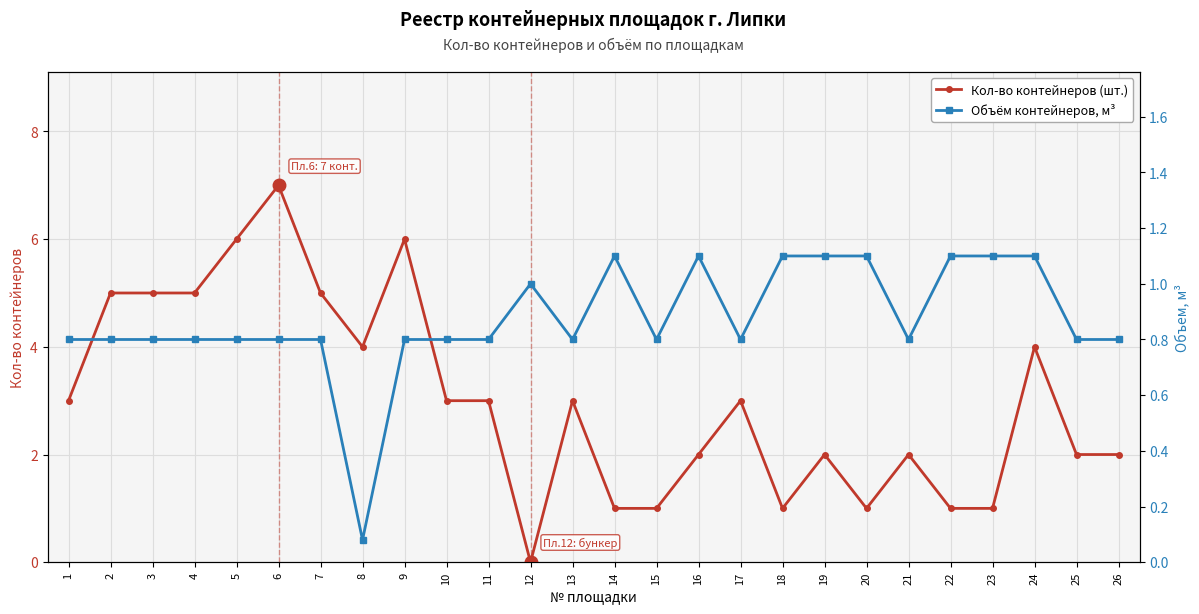

Which series changed the most between 1 and 21?

Кол-во контейнеров (шт.)